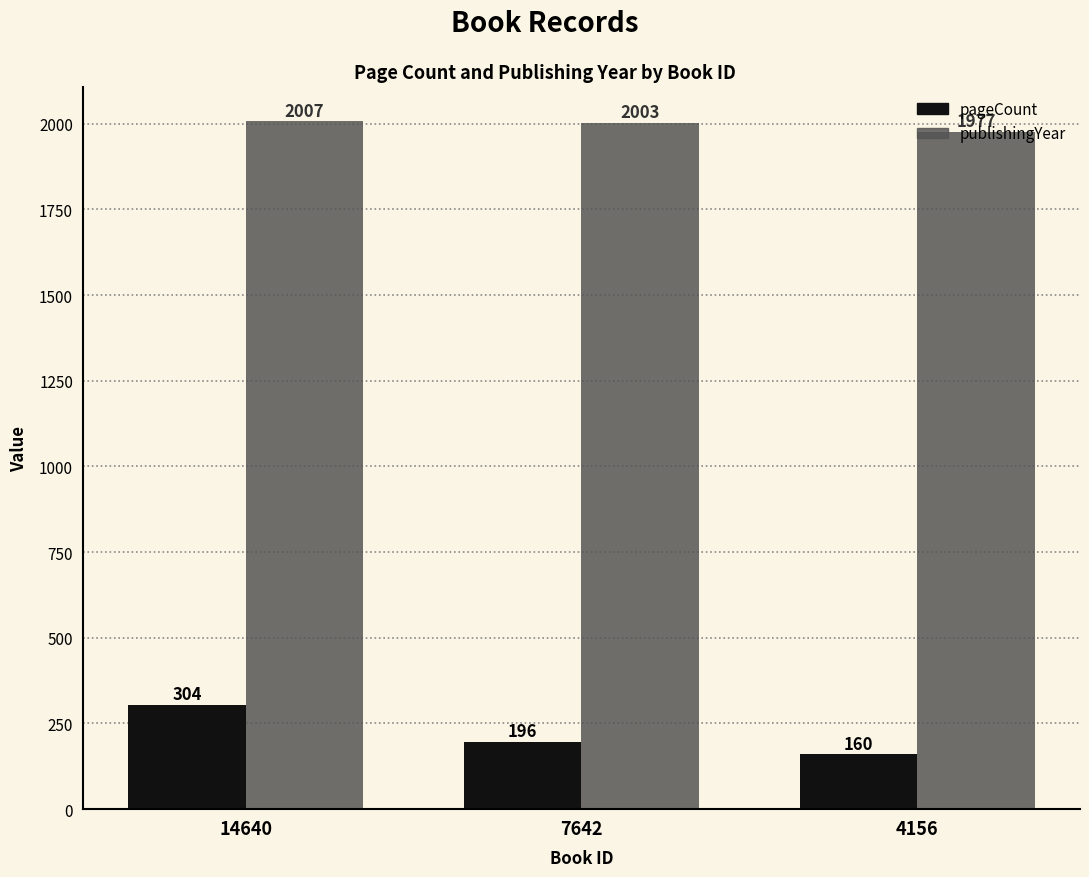

What is the total value across all series at 7642?

2199